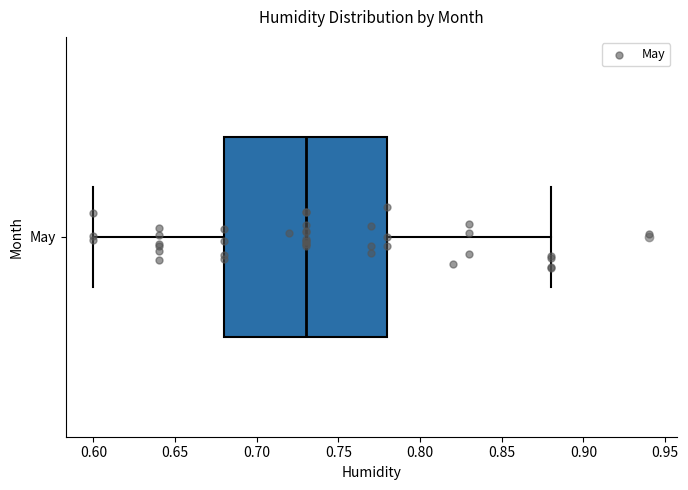

Where is the right edge of the box for May on the x-axis? The values are not printed on the chart, so give them approximately, as read against the axis.

0.78